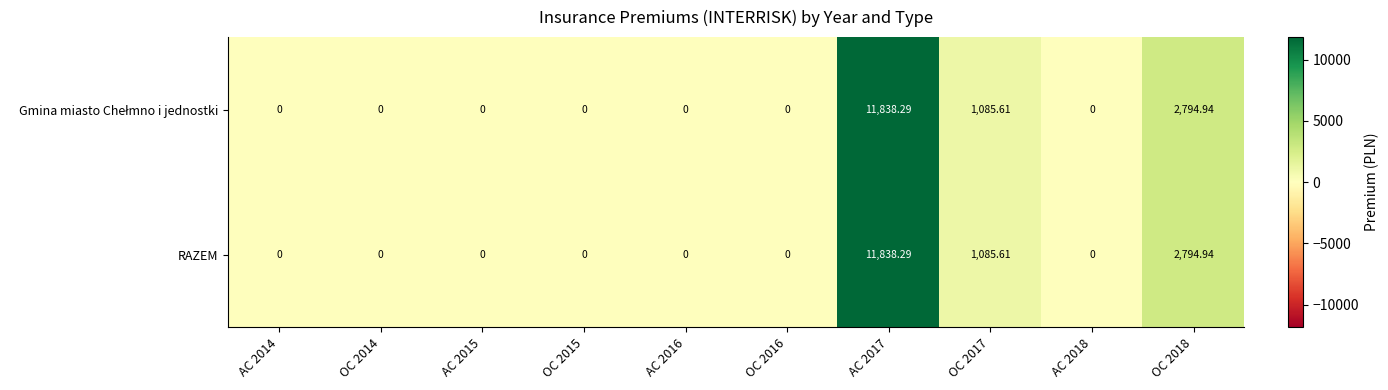

Count the number of data series in this chart.

2